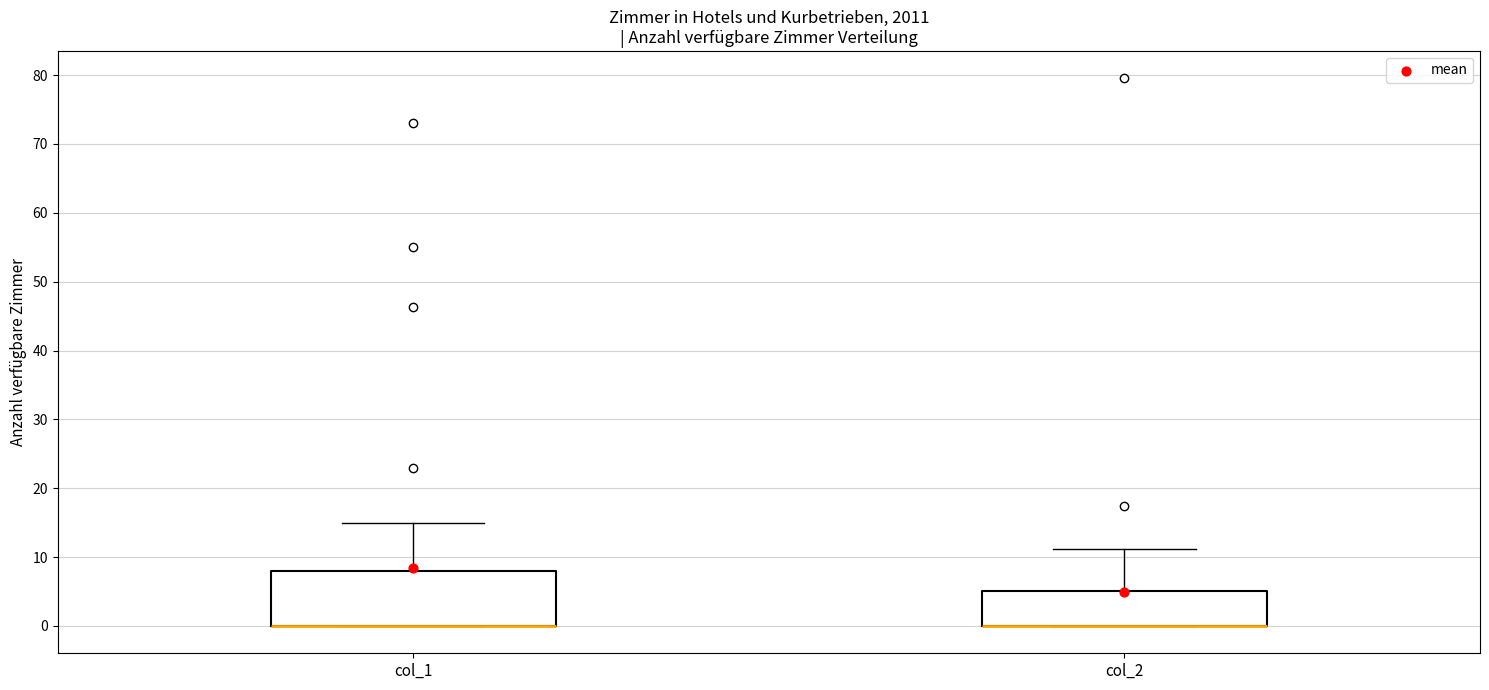

Reading left to right, read every box against the y-axis: the position of its median line, the range the box covers, and the ends of its whiskers. The values are not printed on the chart, so give them approximately, as read against the axis.

col_1: median 0 (drawn on the box's lower edge), box 0 to 8, whiskers 0 to 15
col_2: median 0 (drawn on the box's lower edge), box 0 to 5, whiskers 0 to 11